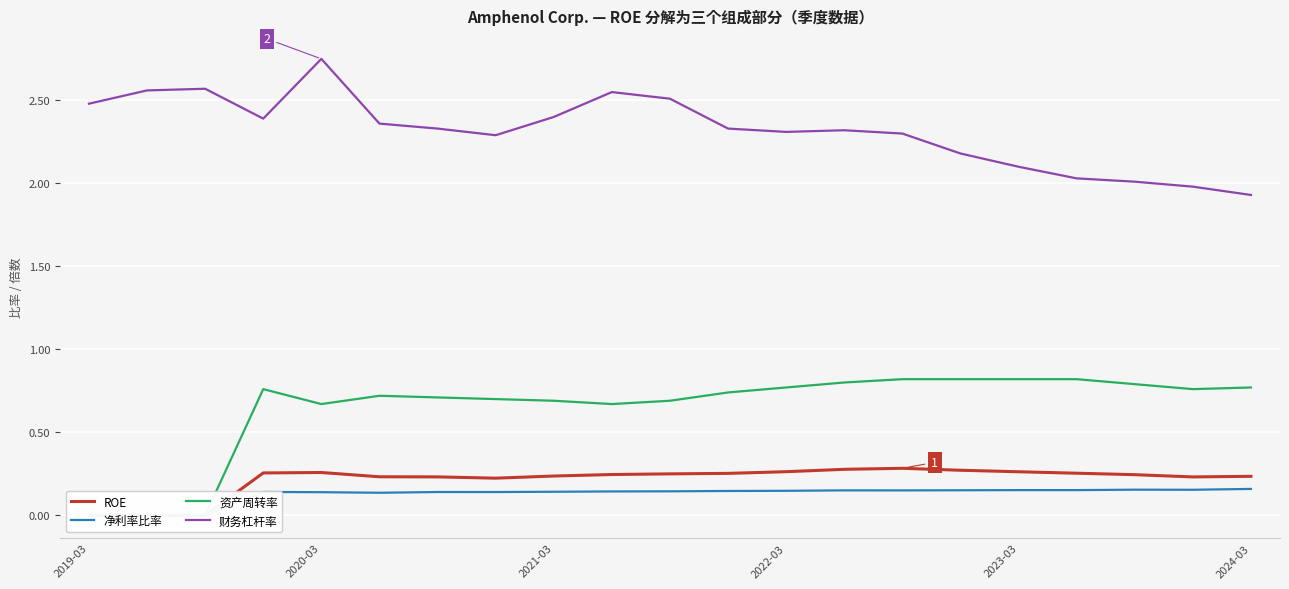

Is it true that 财务杠杆率 equals 2.1 at 2023-03?

True